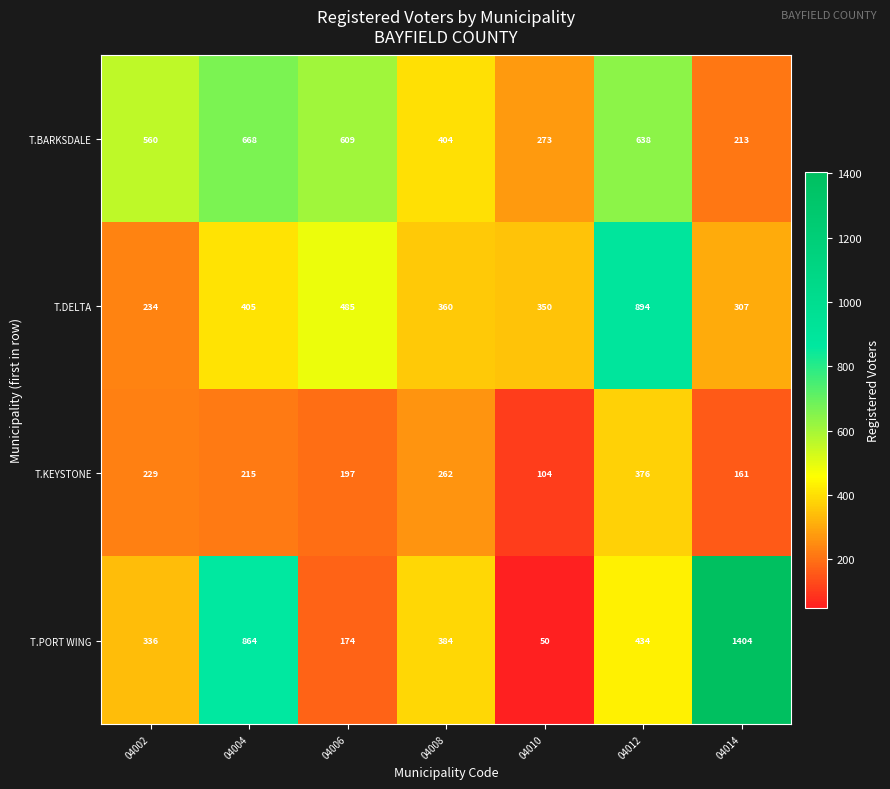

What is the approximate value of T.BARKSDALE at 04010, to the nearest 50?

250